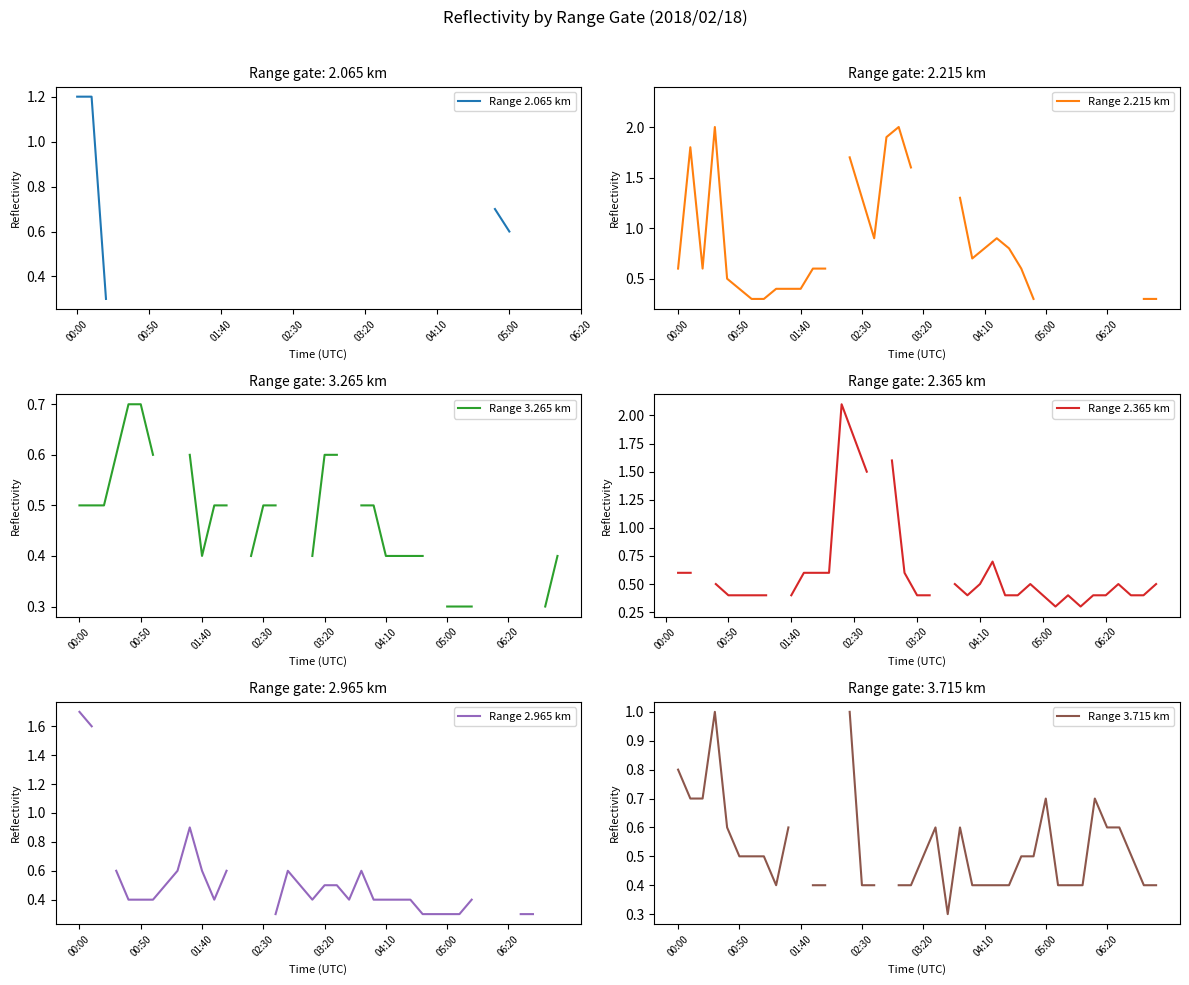

True or false: Range 2.965 km and Range 3.715 km intersect in this chart.

True